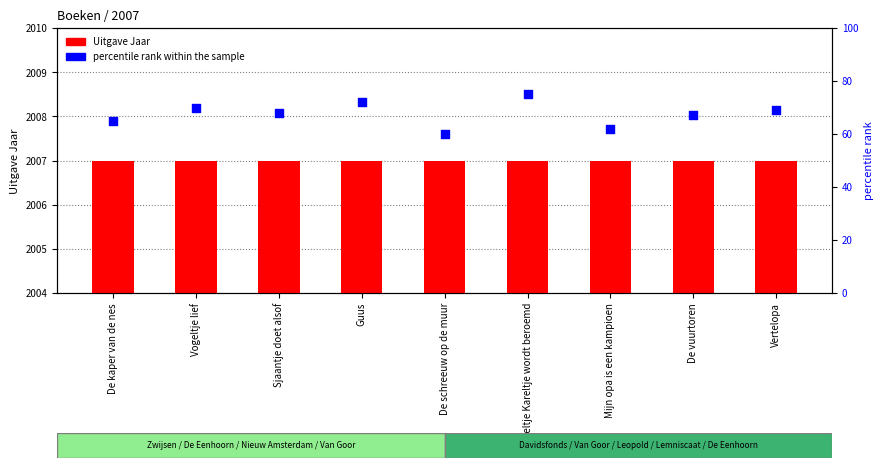

Which series has the largest total across all categories?

Uitgave Jaar